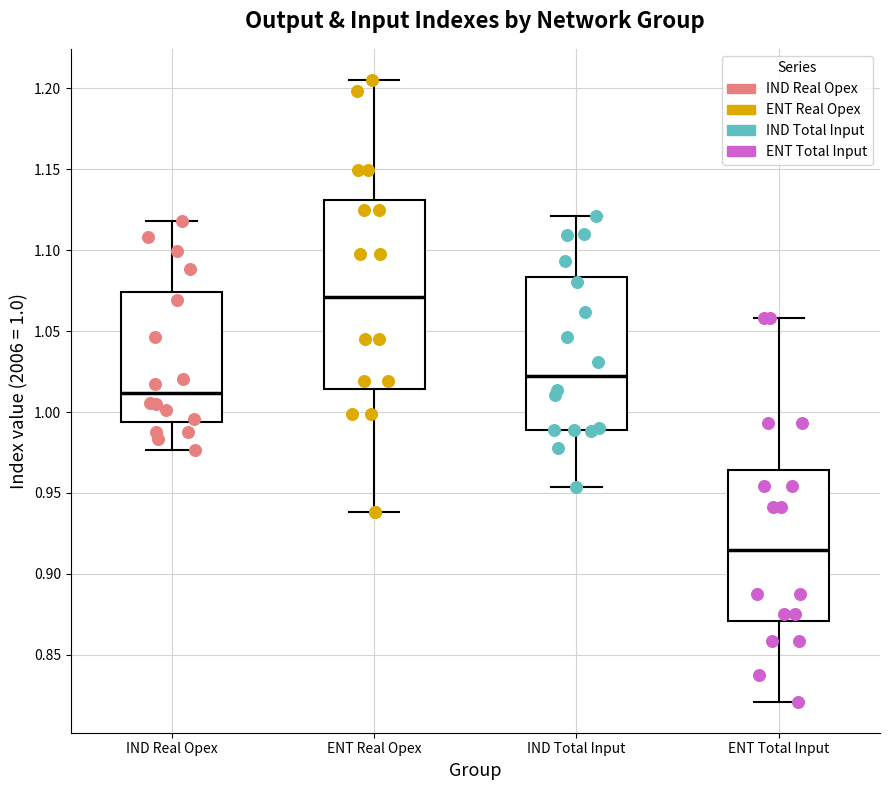

Which box is the tallest, from its lower edge to its upper edge?

ENT Real Opex